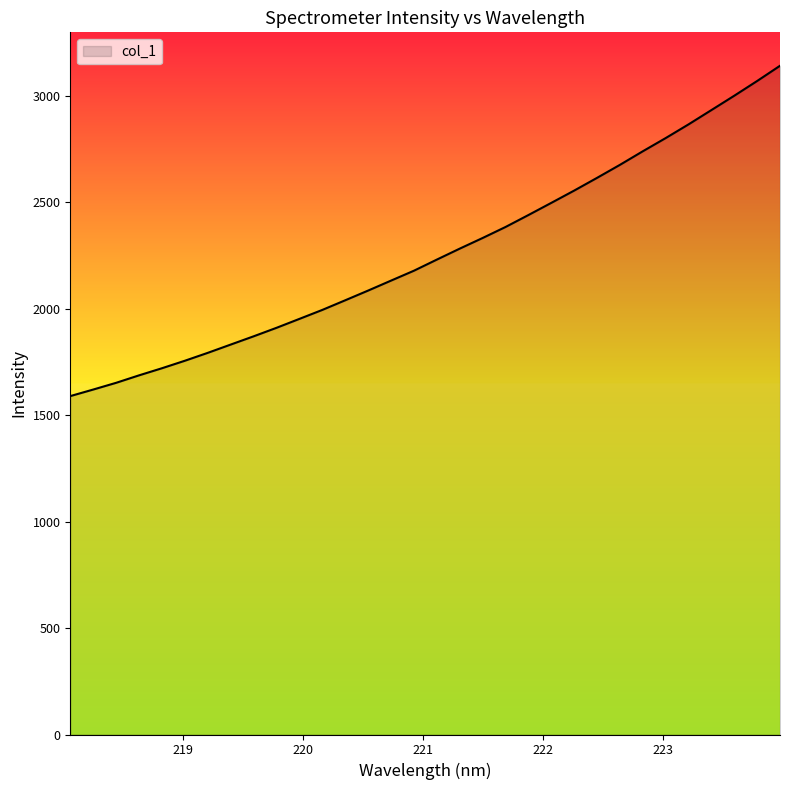

What is the difference between the maximum and minimum values?

1551.5